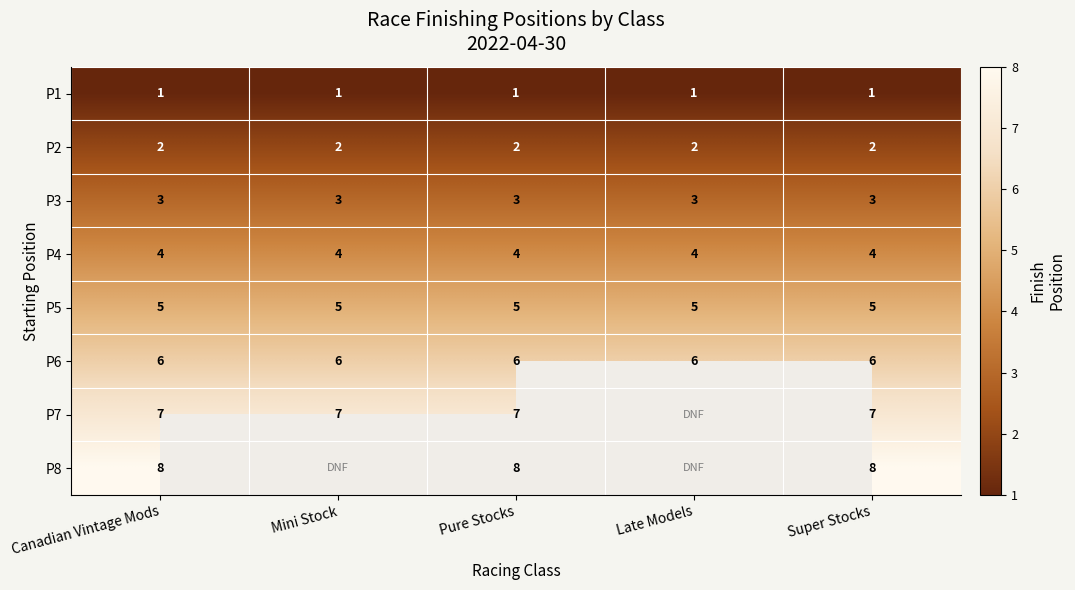

What is the spread (max minus min) of values at Pure Stocks?

7